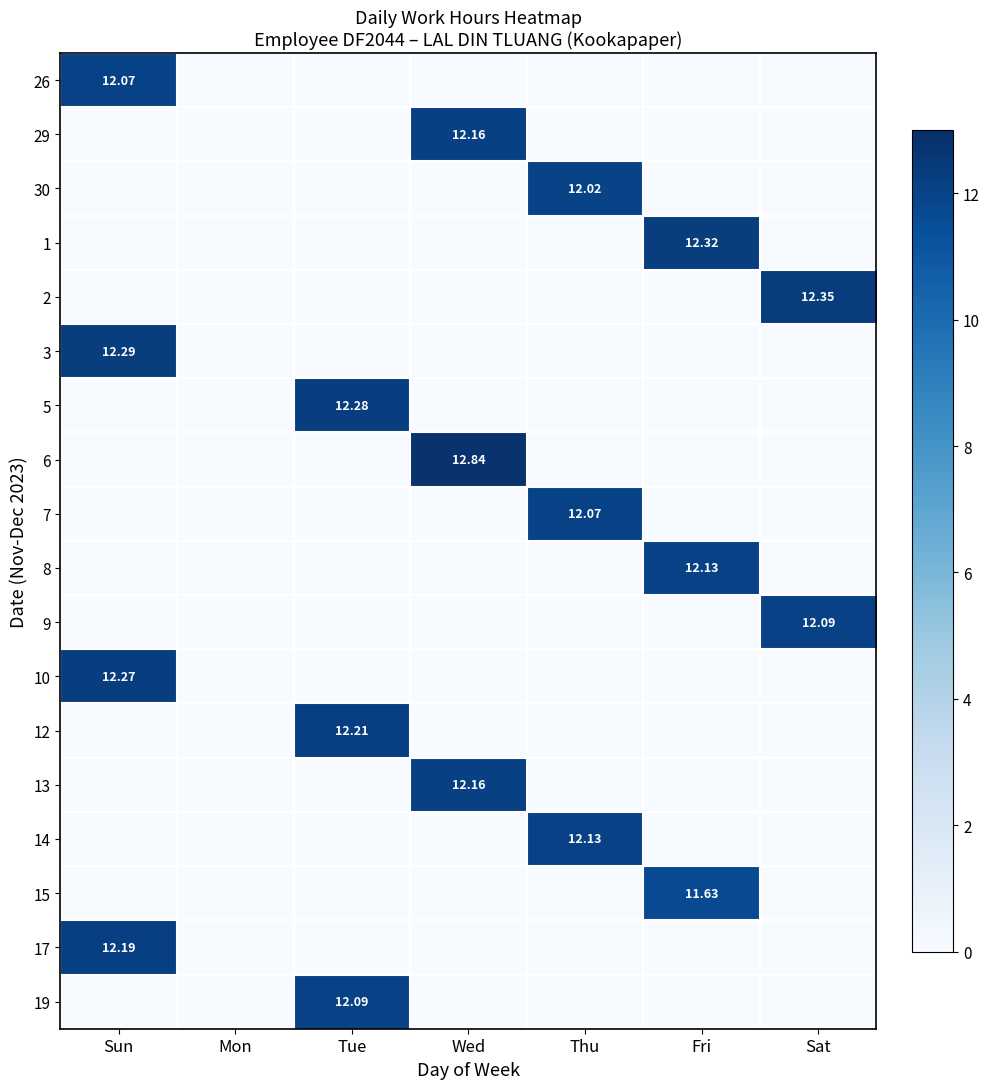

Which series changed the most between Thu and Sat?

2